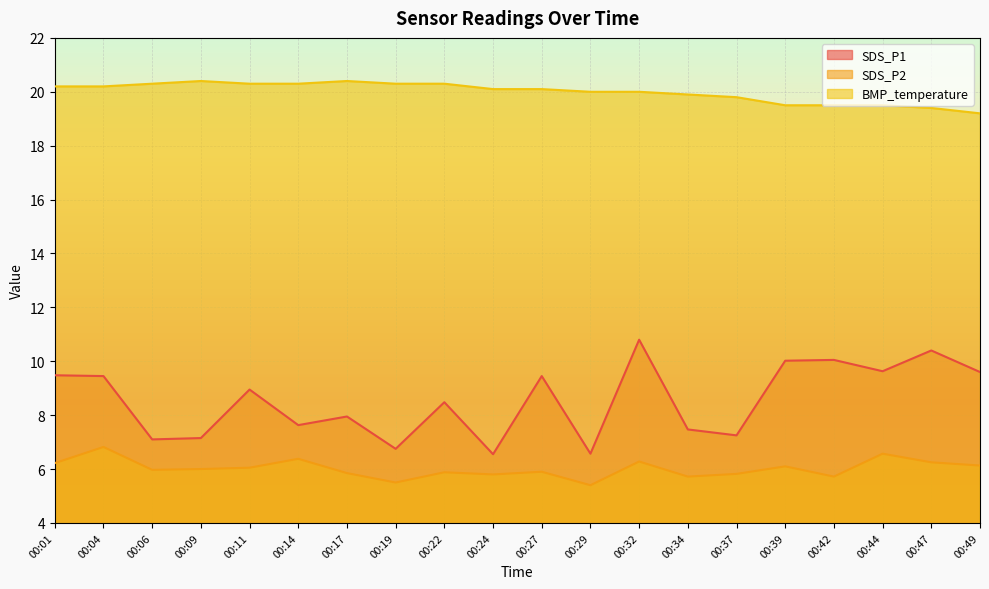

Reading left to right, transcribe all the data shown in this chart.

SDS_P1: 00:01=9.5	00:04=9.4	00:06=7.1	00:09=7.2	00:11=8.9	00:14=7.6	00:17=8.0	00:19=6.8	00:22=8.5	00:24=6.5	00:27=9.4	00:29=6.6	00:32=10.8	00:34=7.5	00:37=7.2	00:39=10.0	00:42=10.1	00:44=9.6	00:47=10.4	00:49=9.6
SDS_P2: 00:01=6.2	00:04=6.8	00:06=6.0	00:09=6.0	00:11=6.0	00:14=6.4	00:17=5.8	00:19=5.5	00:22=5.9	00:24=5.8	00:27=5.9	00:29=5.4	00:32=6.3	00:34=5.7	00:37=5.8	00:39=6.1	00:42=5.7	00:44=6.6	00:47=6.2	00:49=6.1
BMP_temperature: 00:01=20.2	00:04=20.2	00:06=20.3	00:09=20.4	00:11=20.3	00:14=20.3	00:17=20.4	00:19=20.3	00:22=20.3	00:24=20.1	00:27=20.1	00:29=20.0	00:32=20.0	00:34=19.9	00:37=19.8	00:39=19.5	00:42=19.5	00:44=19.5	00:47=19.4	00:49=19.2